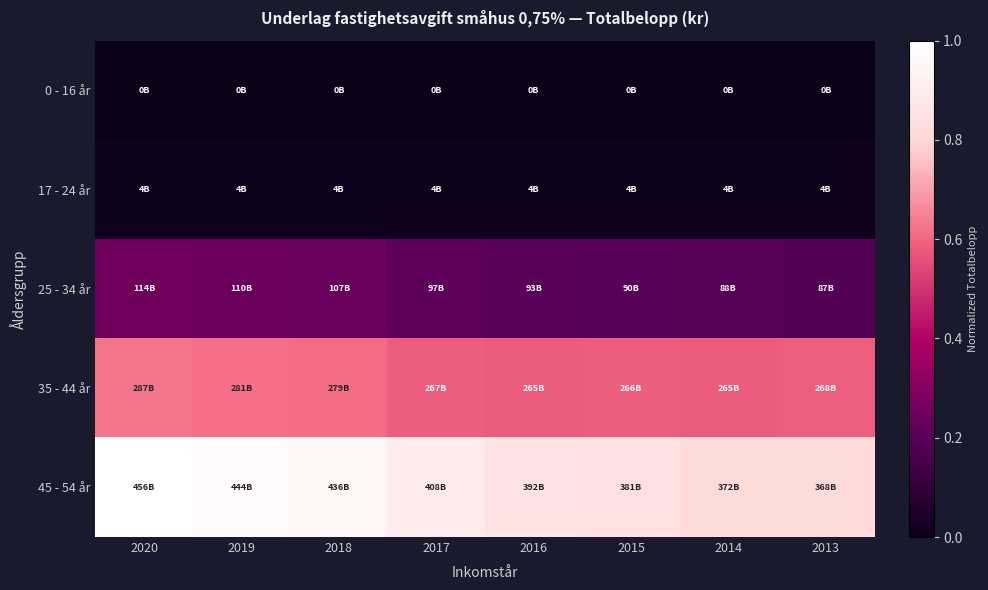

Which series has the largest range (max minus min)?

45 - 54 år